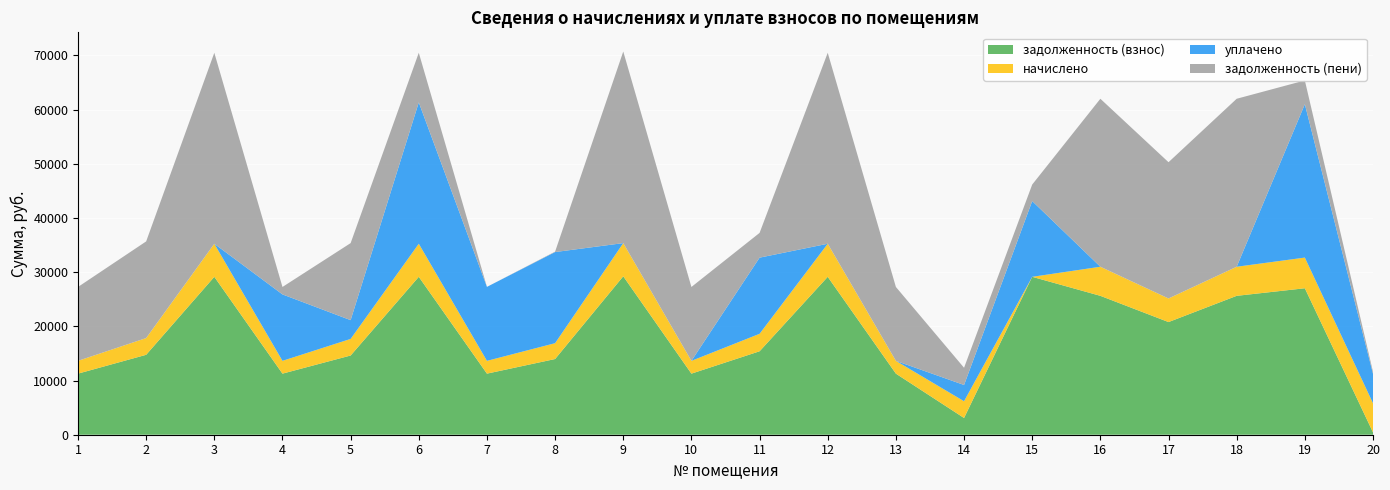

The value of задолженность (взнос) at 2 is 14747.8. True or false?

True